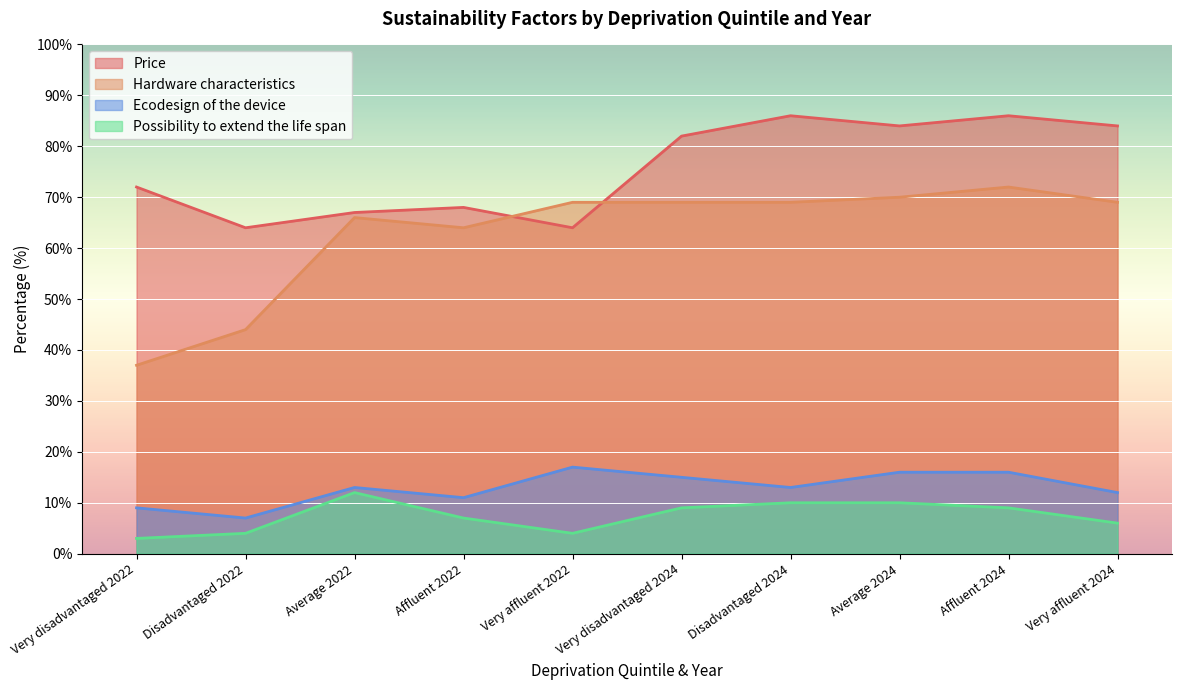

The Hardware characteristics series shows 69 at Very affluent 2024. True or false?

True